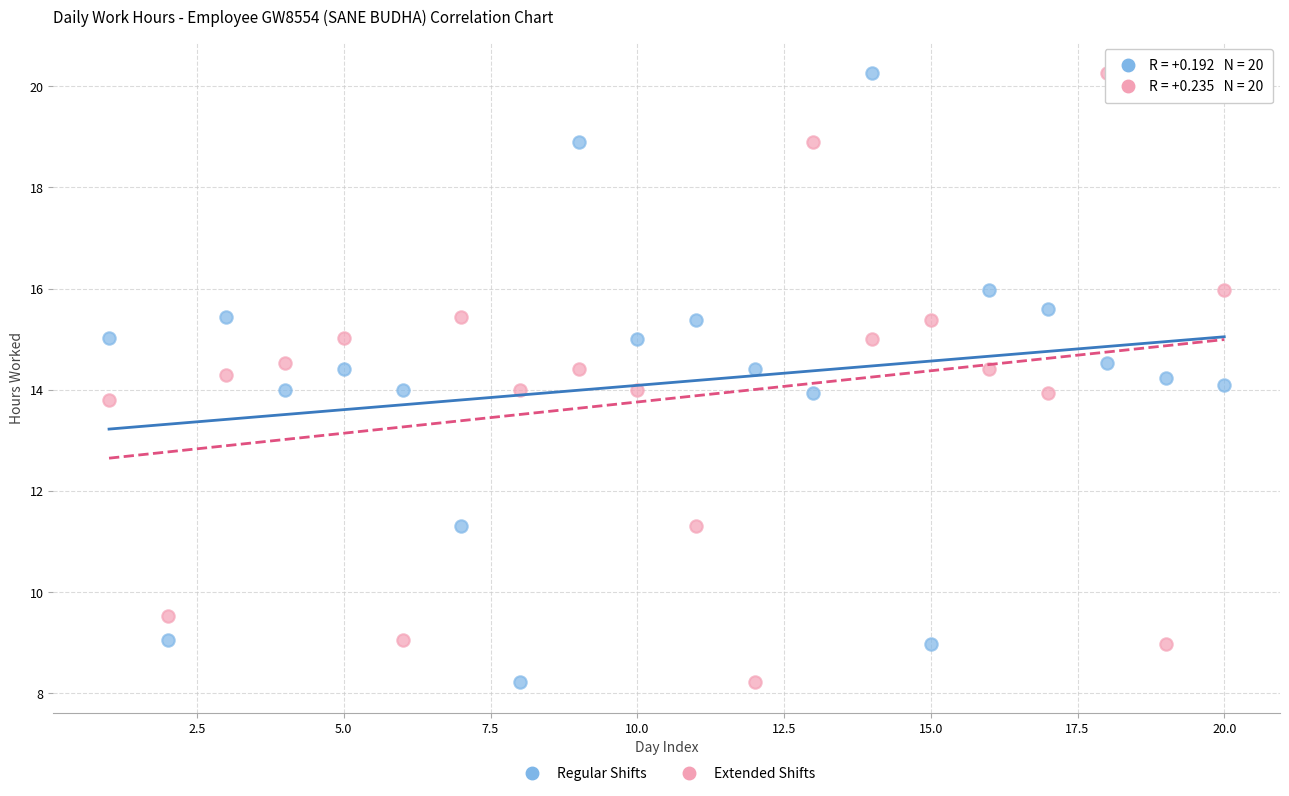

What is the X range (max minus min) for the scatter plot?

19.0